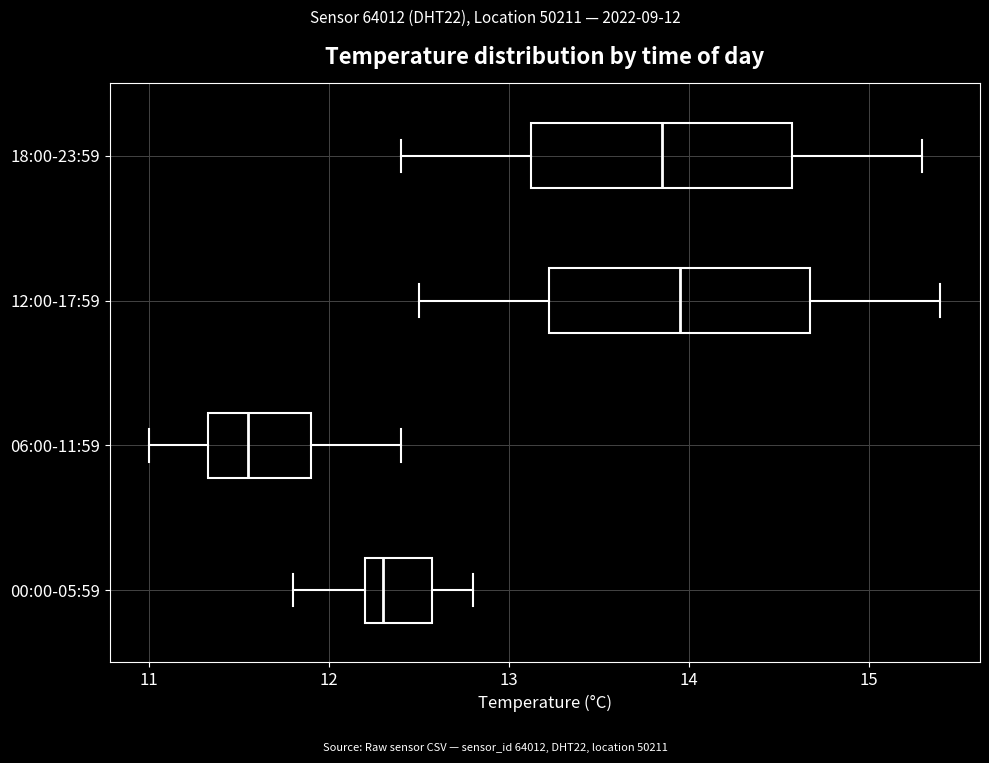

Reading bottom to top, read every box against the x-axis: the position of its median line, the range the box covers, and the ends of its whiskers. The values are not printed on the chart, so give them approximately, as read against the axis.

00:00-05:59: median 12.3, box 12.2 to 12.6, whiskers 11.8 to 12.8
06:00-11:59: median 11.6, box 11.3 to 11.9, whiskers 11.0 to 12.4
12:00-17:59: median 14.0, box 13.2 to 14.7, whiskers 12.5 to 15.4
18:00-23:59: median 13.9, box 13.1 to 14.6, whiskers 12.4 to 15.3